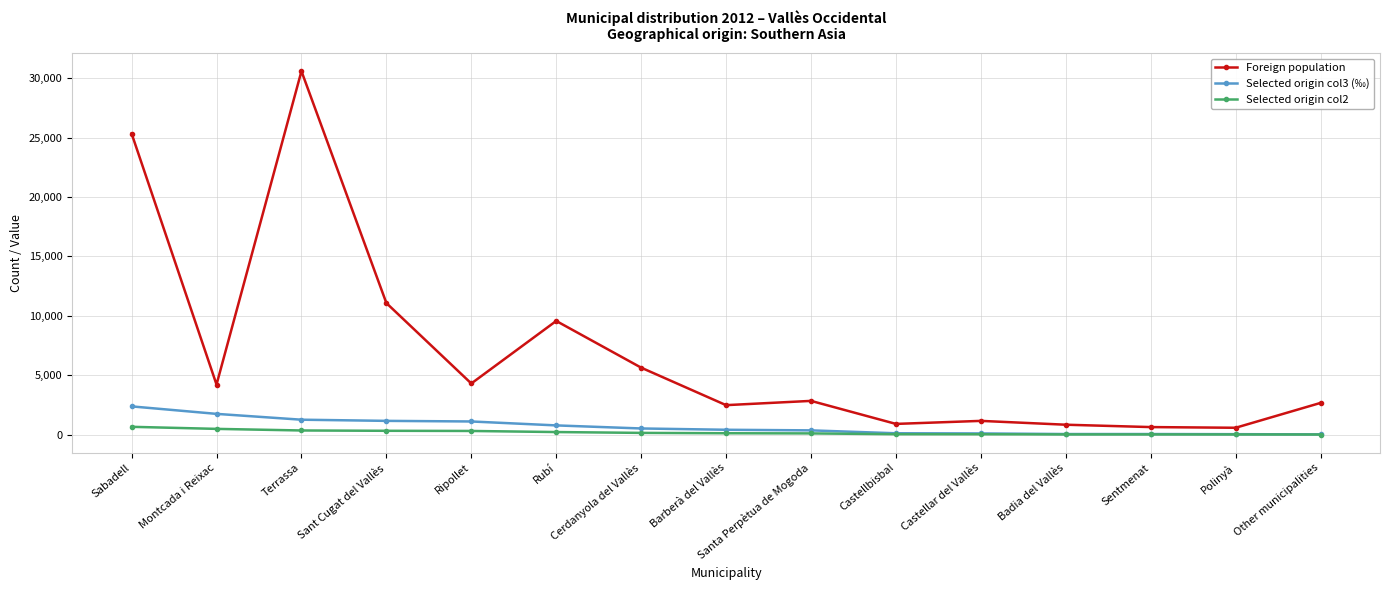

What is the maximum value for Foreign population?

30592